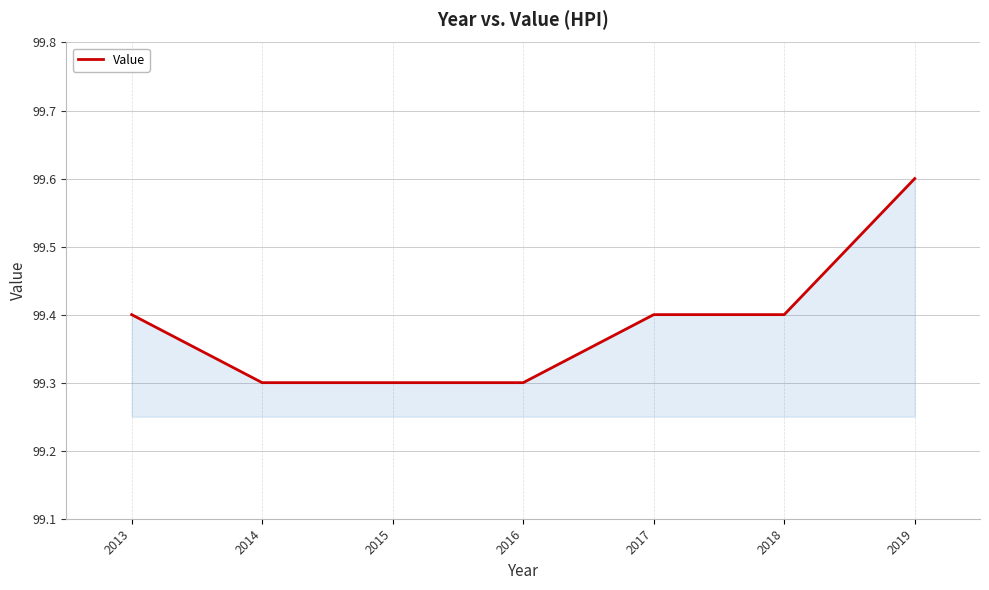

Which category has the highest value across all series?

2019